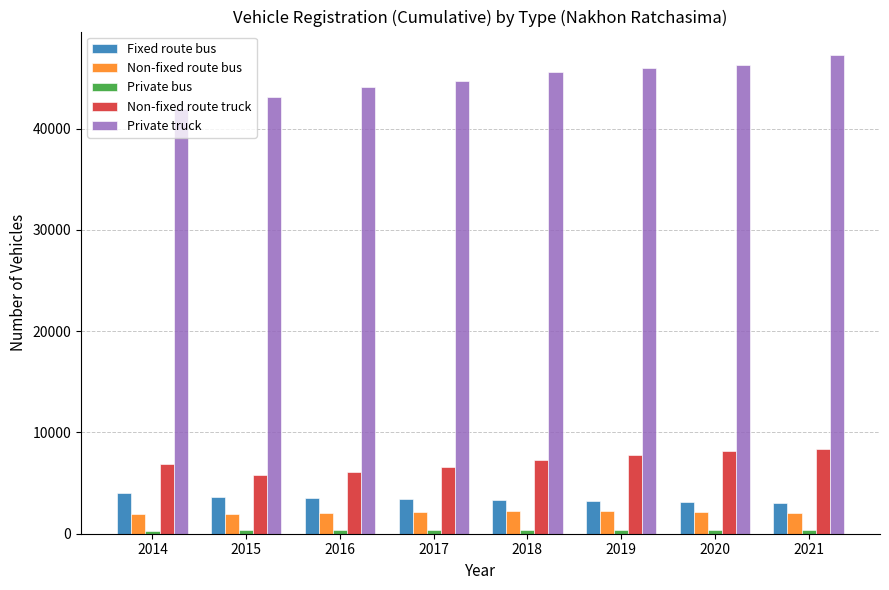

Is it true that Non-fixed route truck equals 7316 at 2018?

True